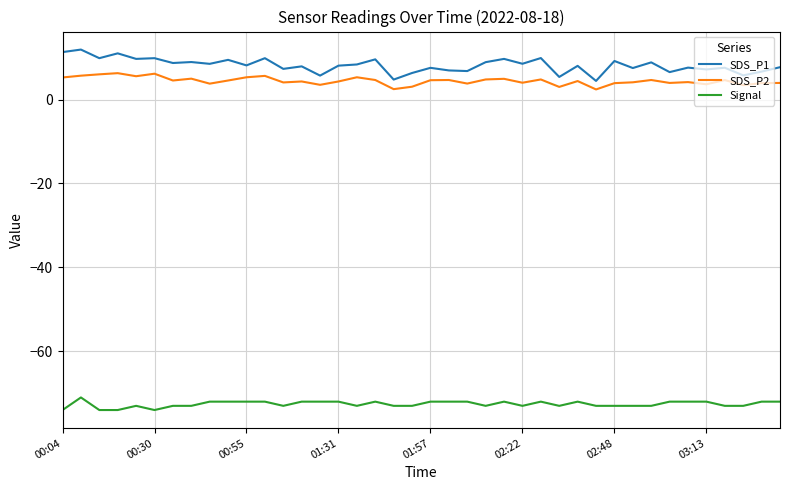

List the series in order of their peak value, lowest first.

Signal, SDS_P2, SDS_P1